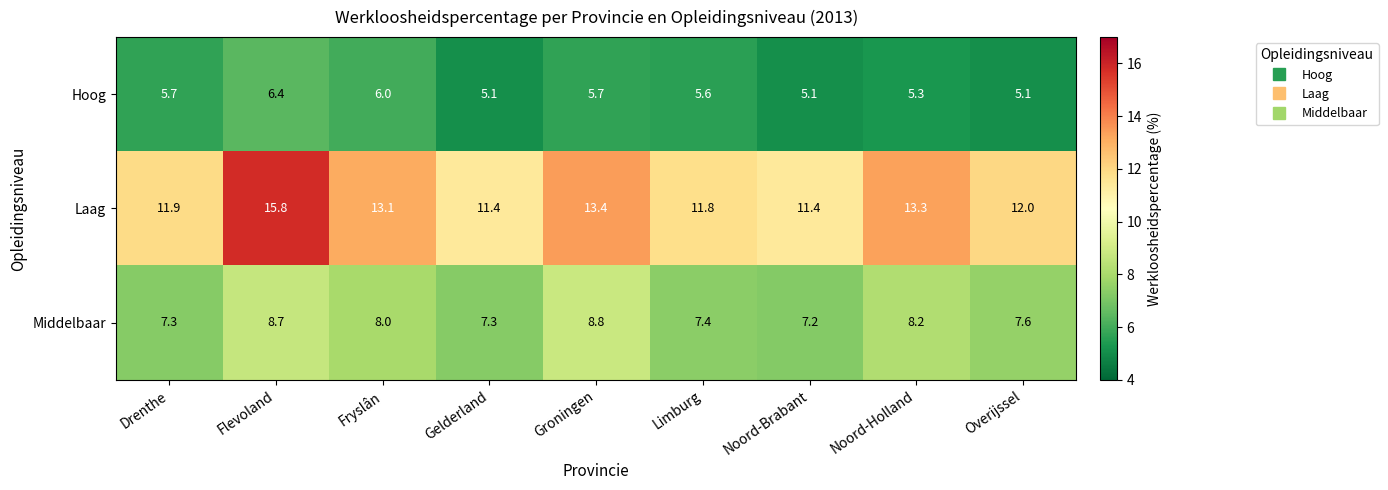

At Noord-Holland, list the series in order from smallest to largest.

Hoog, Middelbaar, Laag